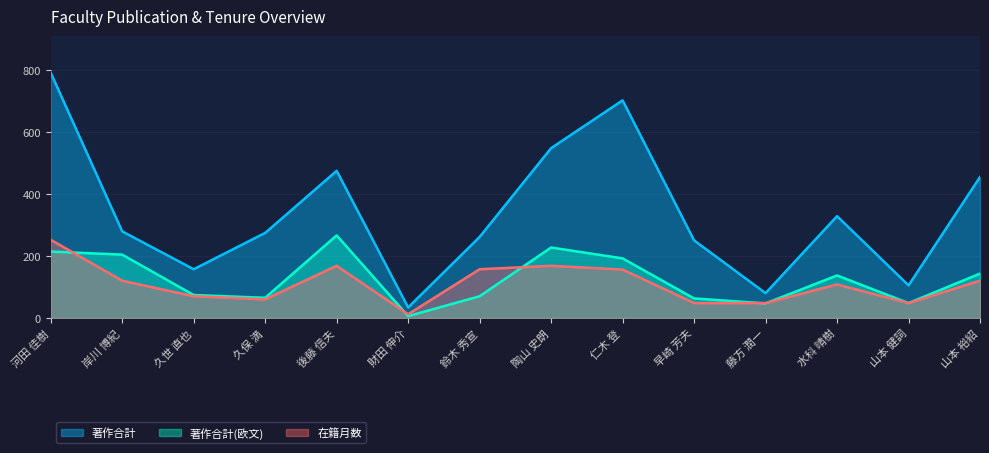

Reading left to right, list all the values displayed in this chart.

著作合計: 河田 佳樹=790	岸川 博紀=279	久世 直也=157	久保 満=274	後藤 信夫=474	財田 伸介=34	鈴木 秀宣=261	陶山 史朗=547	仁木 登=701	早崎 芳夫=250	藤方 潤一=80	水科 晴樹=328	山本 健詞=105	山本 裕紹=454
著作合計(欧文): 河田 佳樹=214	岸川 博紀=204	久世 直也=74	久保 満=65	後藤 信夫=266	財田 伸介=6	鈴木 秀宣=70	陶山 史朗=227	仁木 登=192	早崎 芳夫=63	藤方 潤一=47	水科 晴樹=137	山本 健詞=48	山本 裕紹=143
在籍月数: 河田 佳樹=252	岸川 博紀=120	久世 直也=70	久保 満=60	後藤 信夫=168	財田 伸介=12	鈴木 秀宣=157	陶山 史朗=168	仁木 登=156	早崎 芳夫=48	藤方 潤一=48	水科 晴樹=108	山本 健詞=48	山本 裕紹=120